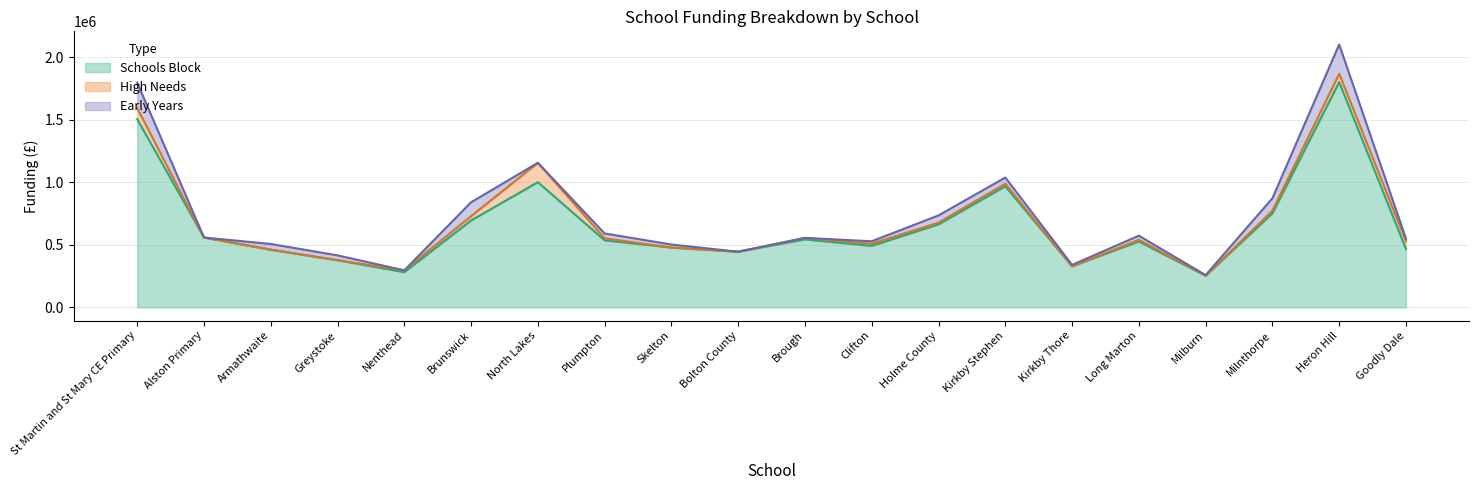

How many categories are shown in the chart?

20